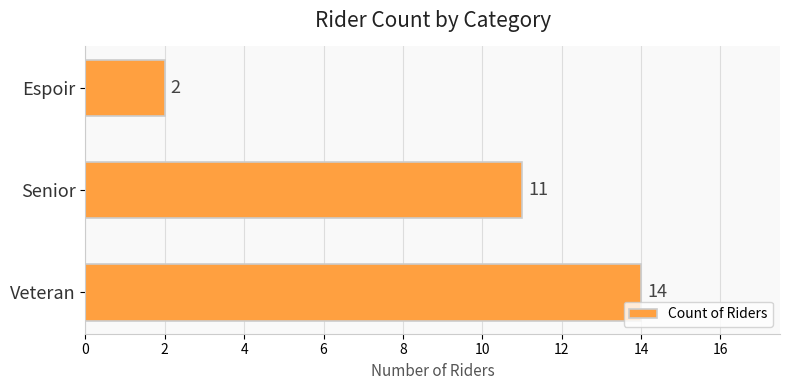

The value at Espoir is 1. True or false?

False